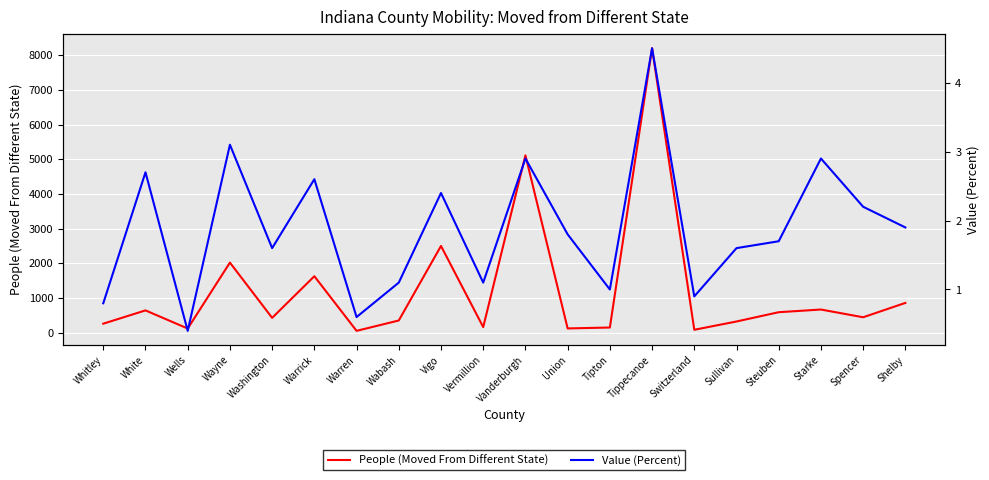

What is the label of the 5th point from the left?

Washington